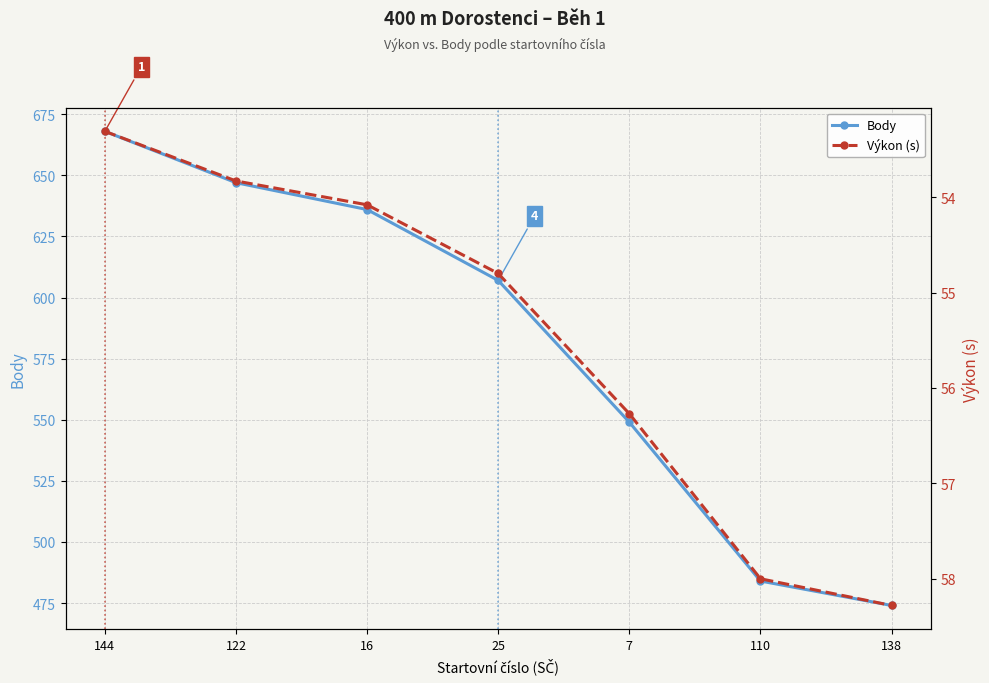

The Výkon (s) series shows 75.8 at 110. True or false?

False